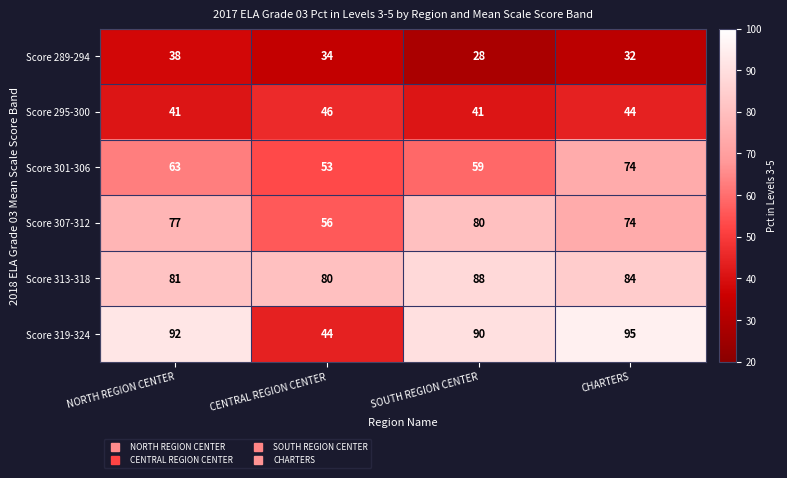

Count the Score 313-318 values in the range 81 to 88.

3